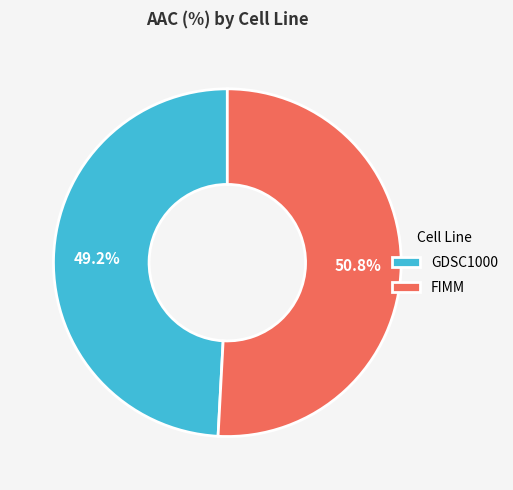

How much of the chart is everything except GDSC1000?

50.8%